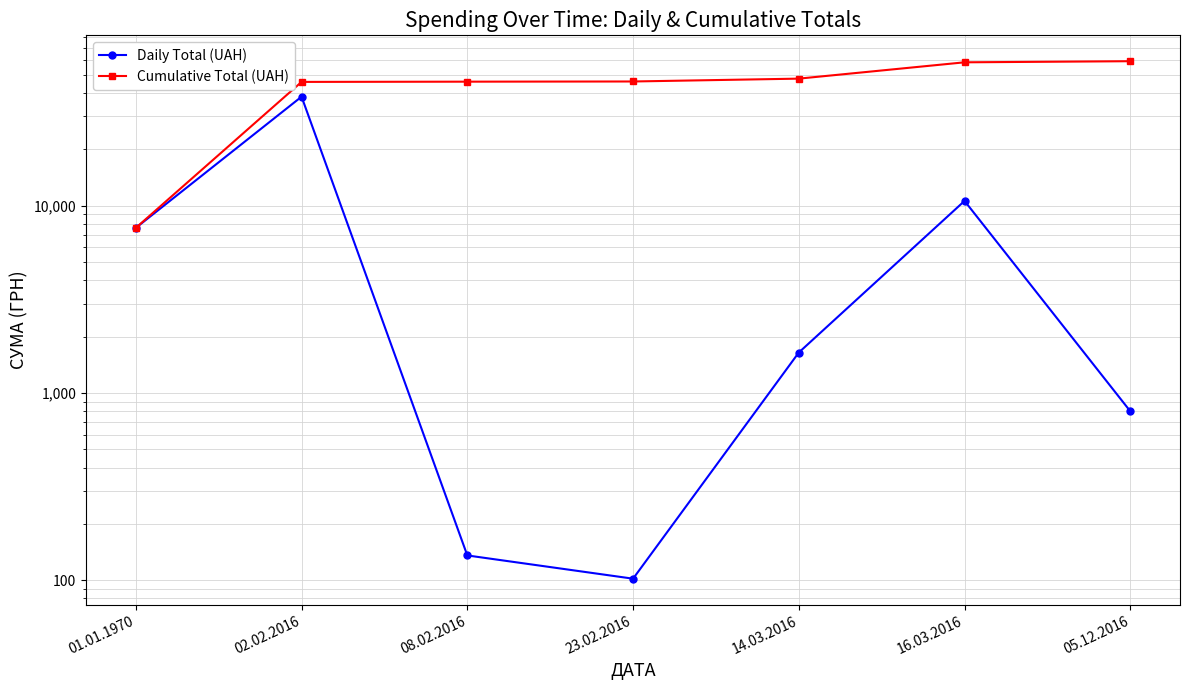

What is the label of the 7th point from the left?

05.12.2016